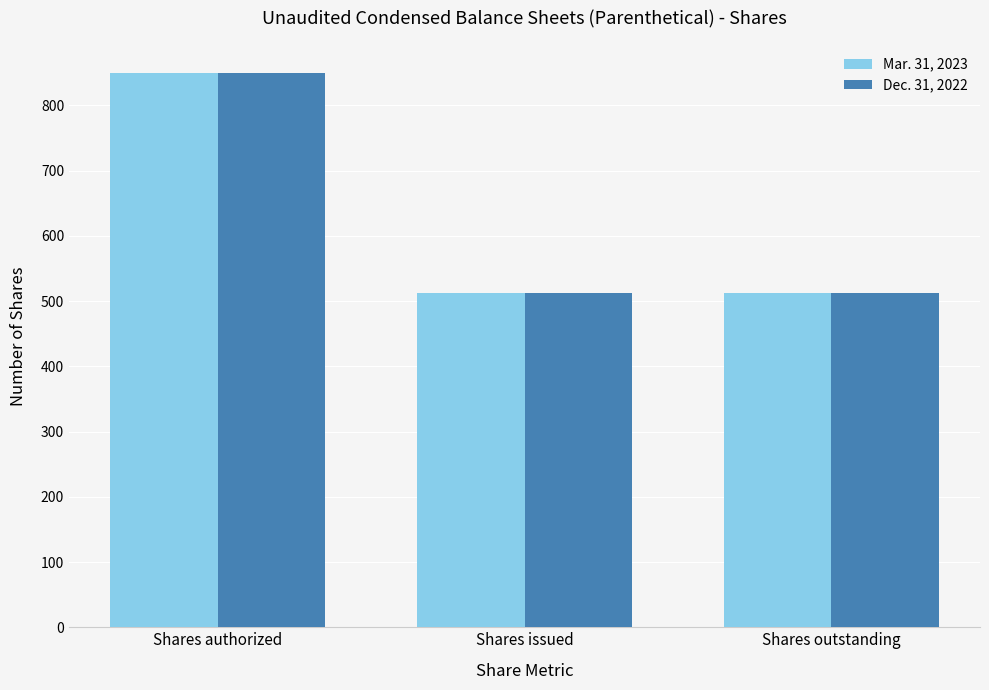

The Mar. 31, 2023 series shows 524.2 at Shares authorized. True or false?

False